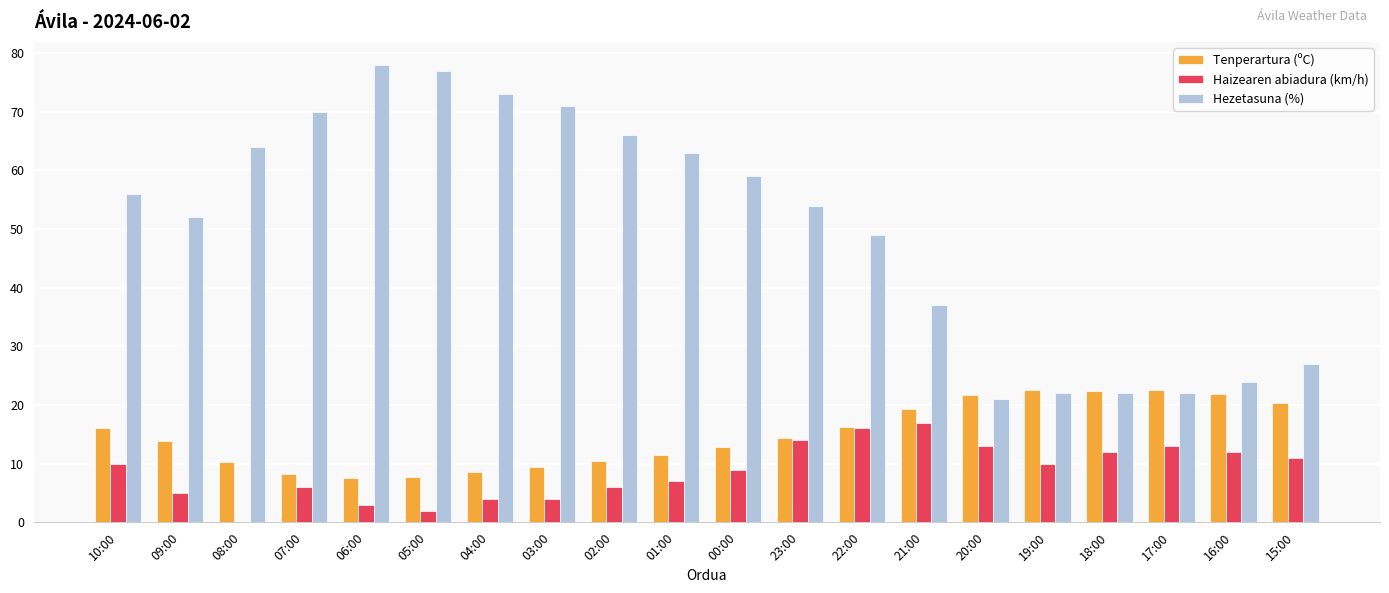

At which label does Tenperartura (ºC) first exceed 14?

10:00